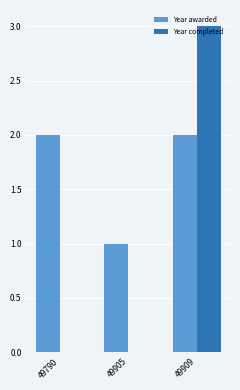

Which series has the largest total across all categories?

Year awarded